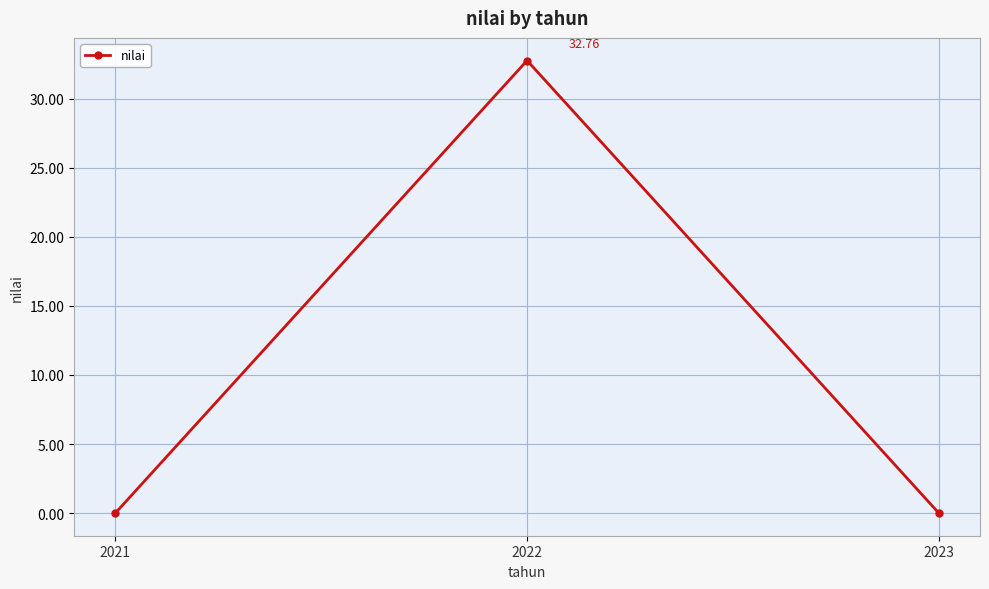

Reading left to right, transcribe all the data shown in this chart.

2021=0.0	2022=32.8	2023=0.0